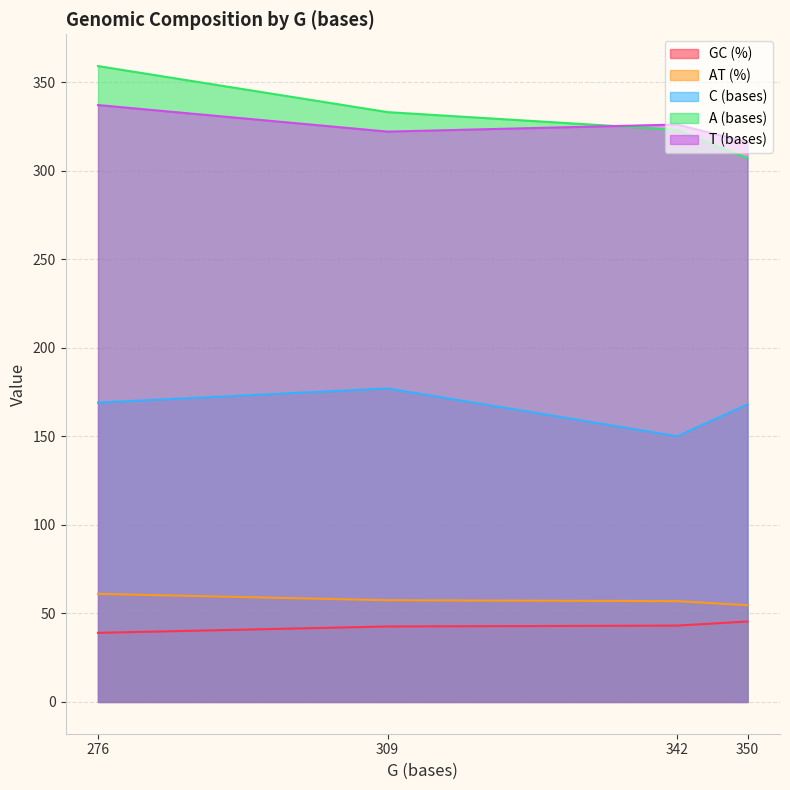

In AT (%), how many points are higher than both neighbors (excluding endpoints)?

0